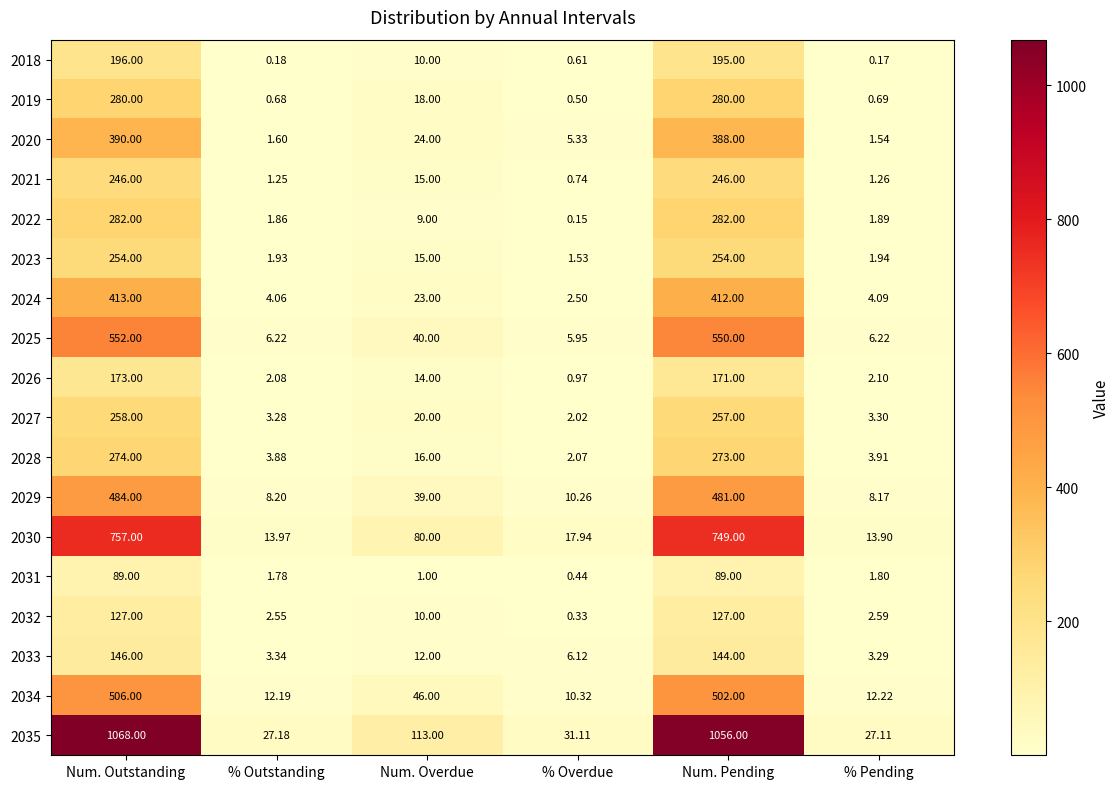

Which category has the lowest value across all series?

% Overdue